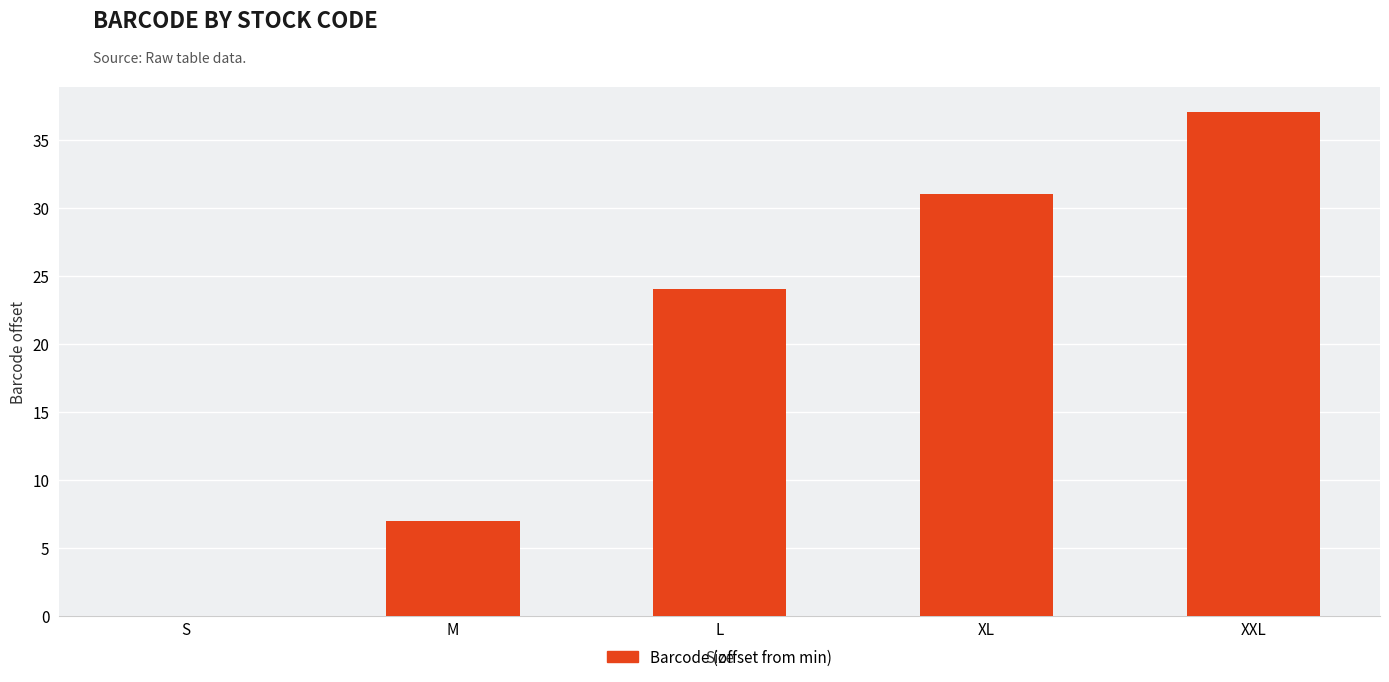

Is it true that the value at XXL is 9?

False